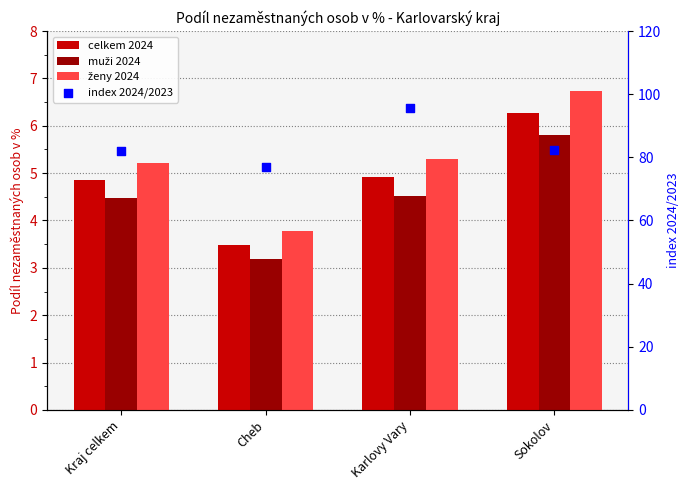

Which series contains the lowest Y value?

muži 2024